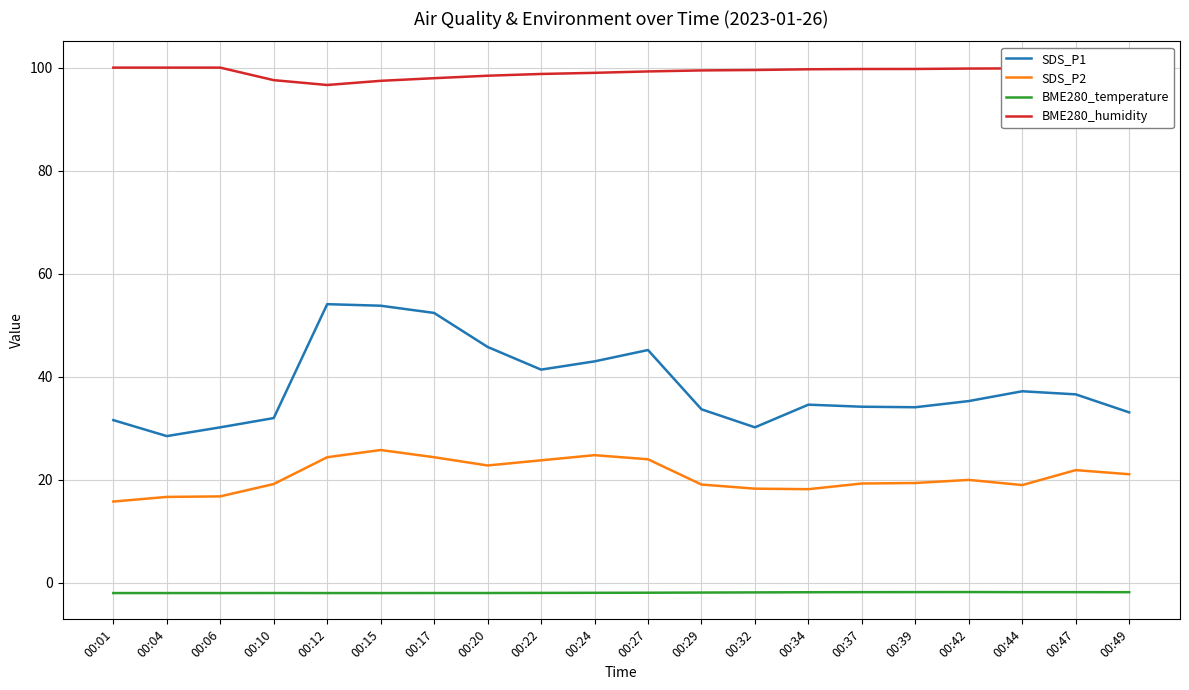

True or false: SDS_P2 and BME280_temperature cross at least once.

False